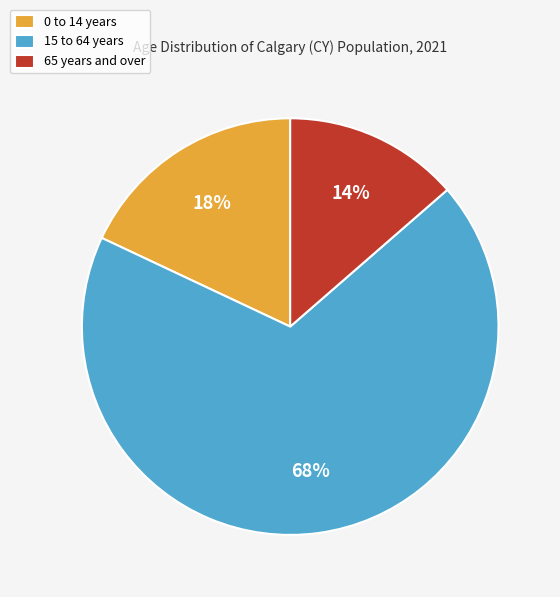

To the nearest percent, what is the combined percentage of 0 to 14 years and 65 years and over?

32%